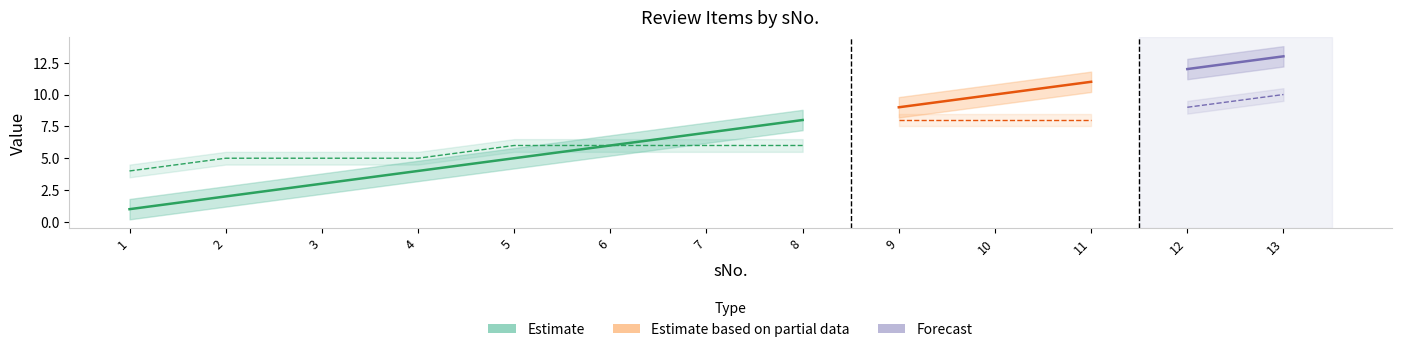

What is the greatest value displayed?

13